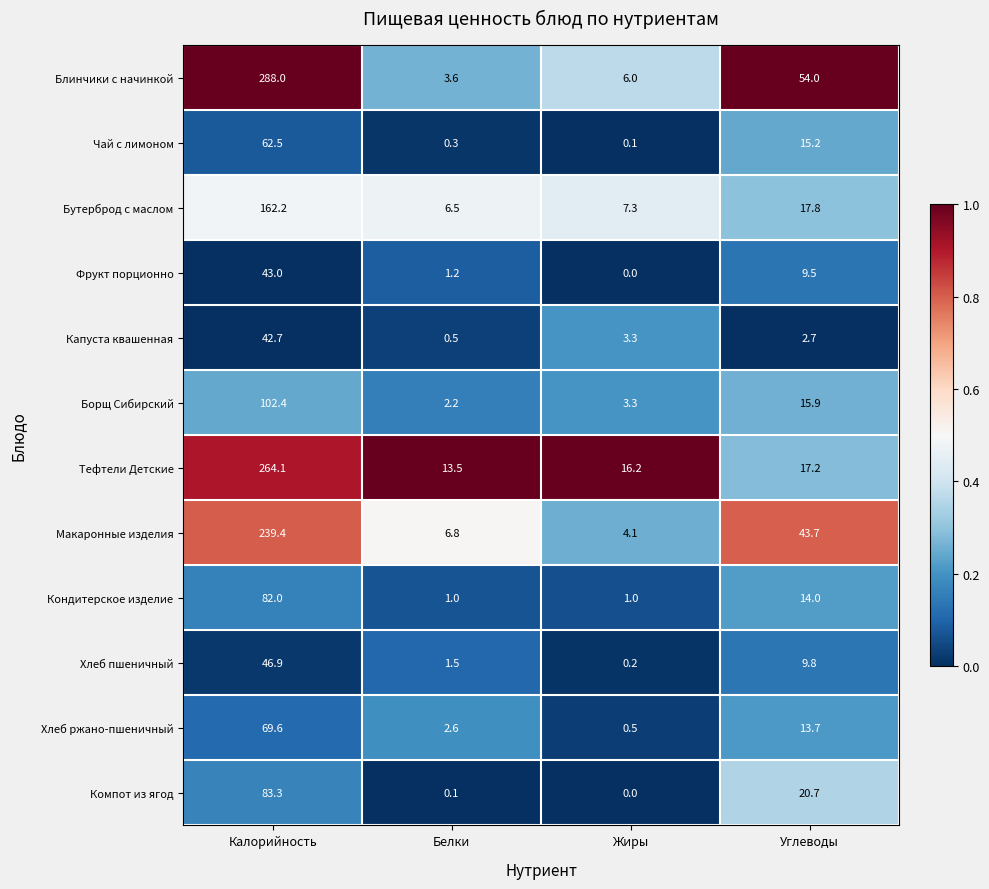

Which series has the widest spread of values?

Блинчики с начинкой